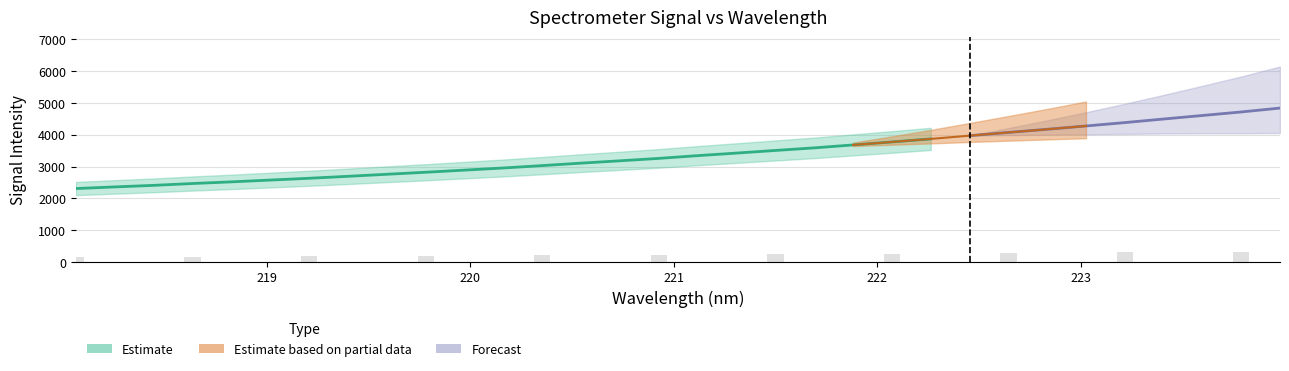

Reading left to right, extract all data points from this chart.

2309.1	2360.4	2409.5	2467.1	2519.3	2575.8	2632.2	2693.9	2758.0	2821.4	2888.6	2956.0	3030.4	3107.9	3181.2	3257.2	3343.4	3423.9	3506.4	3587.5	3680.0	3773.7	3869.1	3971.3	4072.0	4172.0	4275.6	4382.0	4494.5	4605.2	4715.9	4838.0